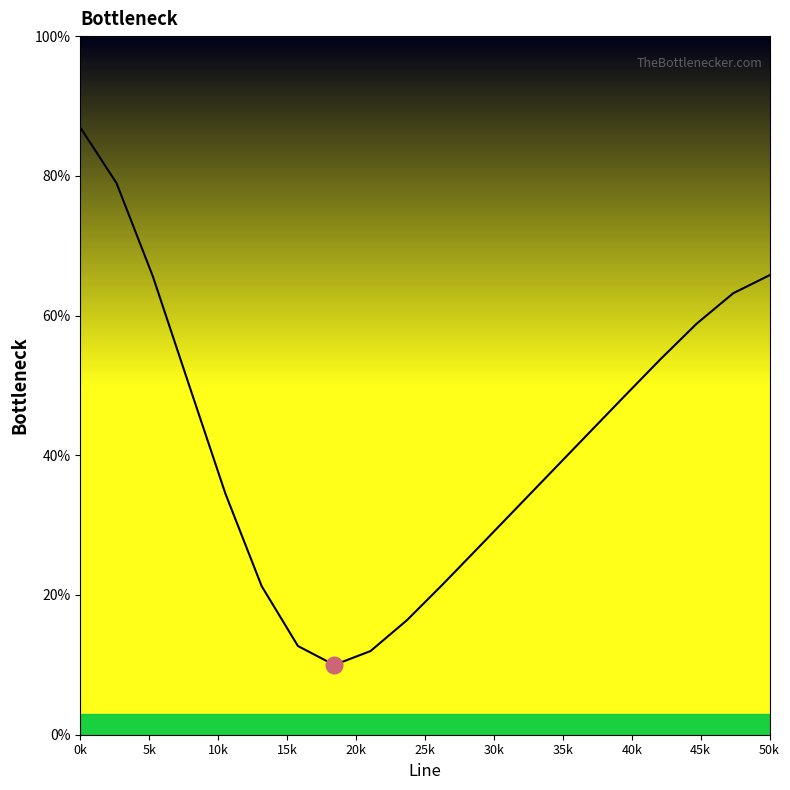

What is the smallest value displayed?

10.0